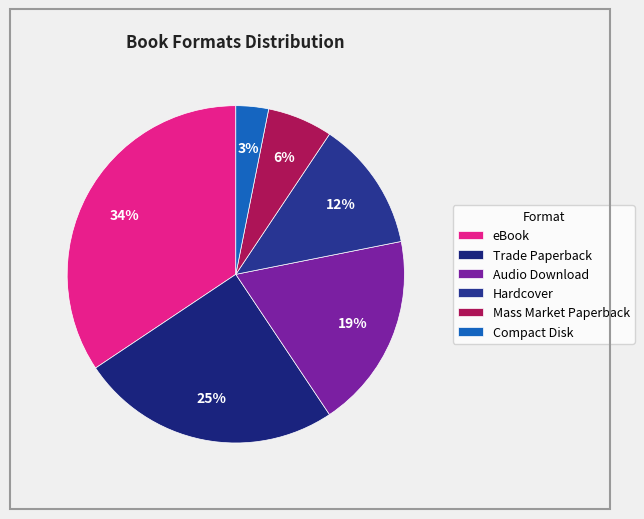

To the nearest percent, what is the difference between the Compact Disk and Mass Market Paperback slice percentages?

3%